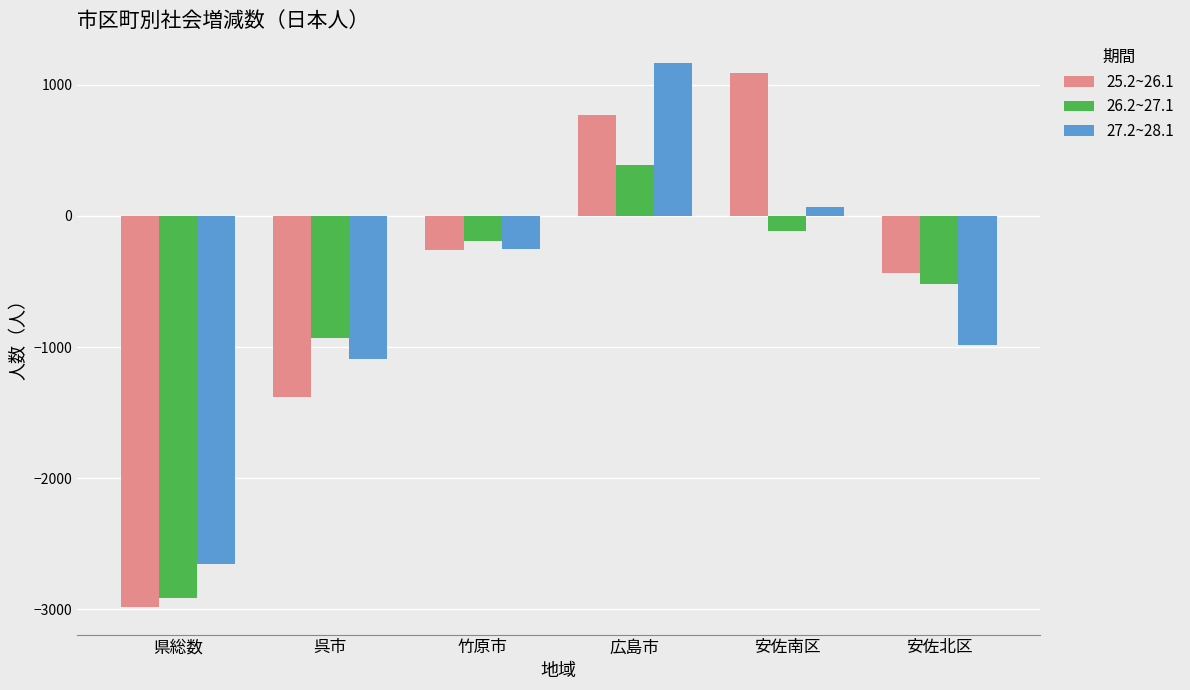

The value of 27.2~28.1 at 呉市 is -1092. True or false?

True